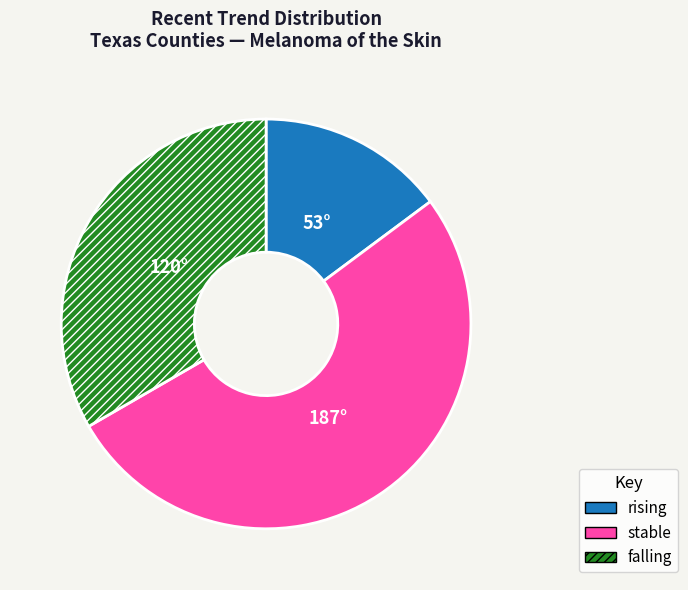

What is the largest slice in the pie chart?

stable